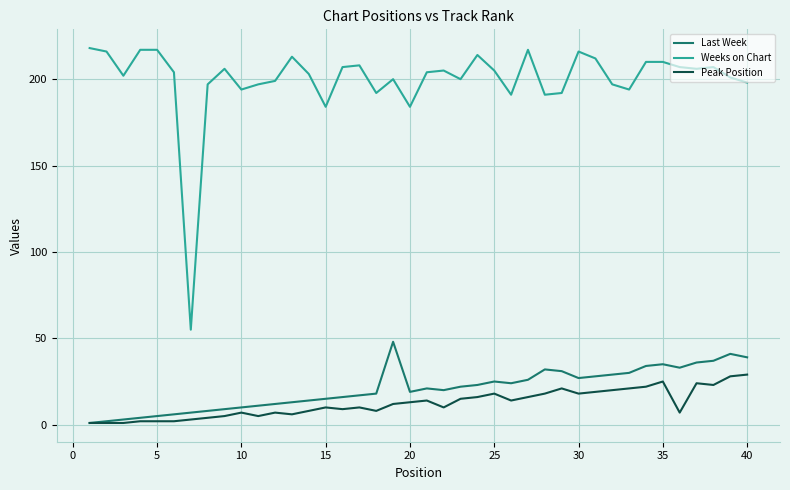

True or false: Peak Position and Weeks on Chart cross at least once.

False